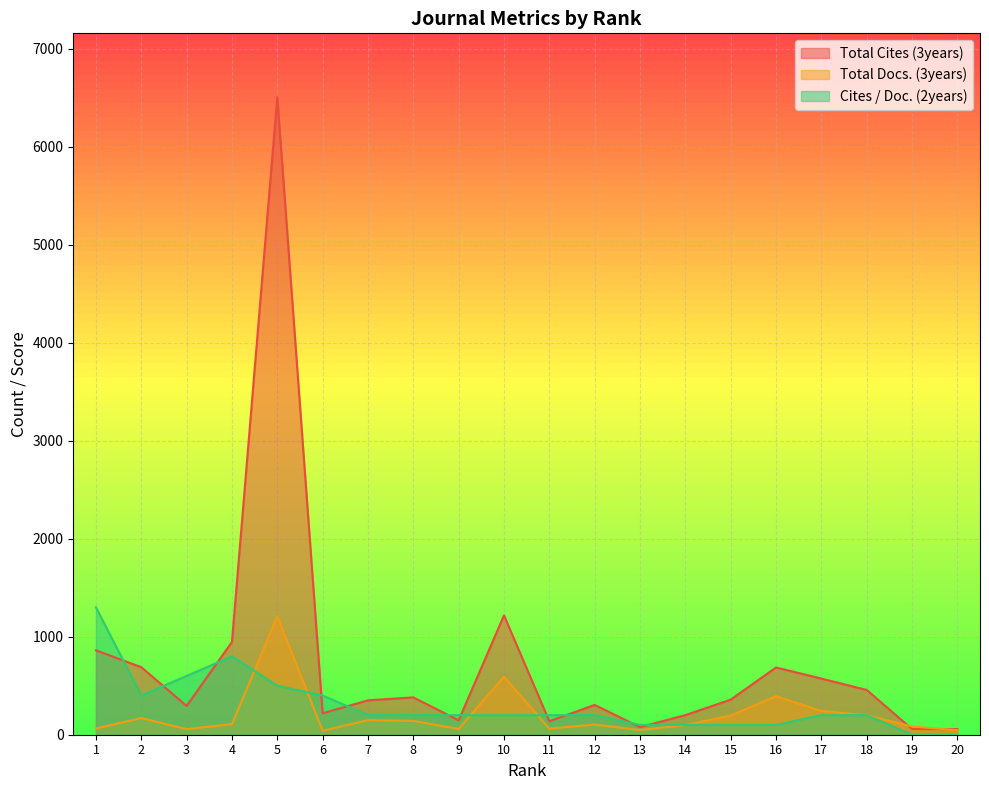

Which category has the lowest value in the Cites / Doc. (2years) series?

19